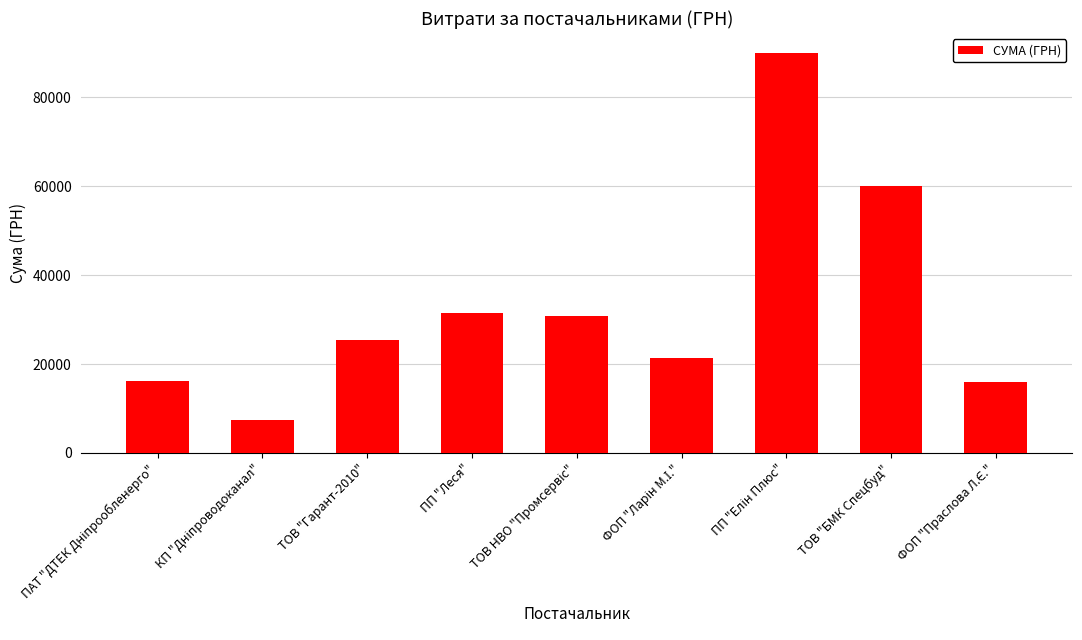

What is the label of the 7th bar from the right?

ТОВ "Гарант-2010"